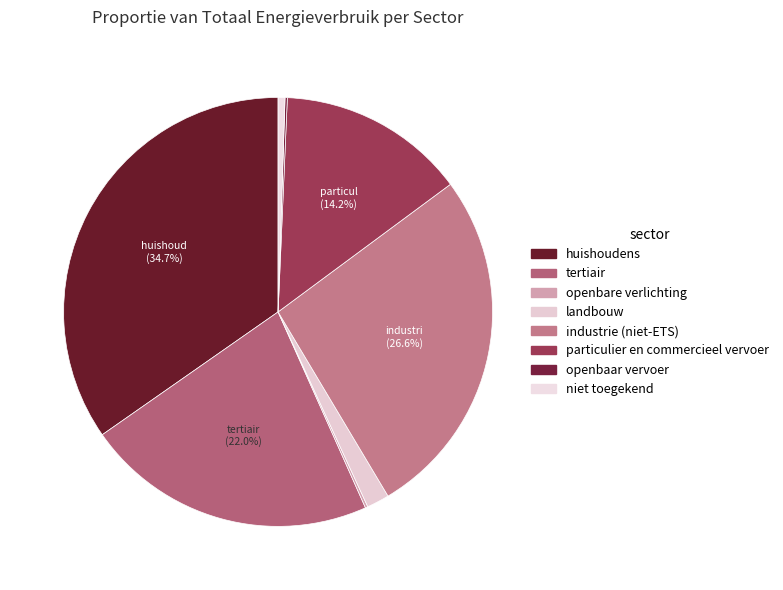

How many segments does this pie chart have?

8